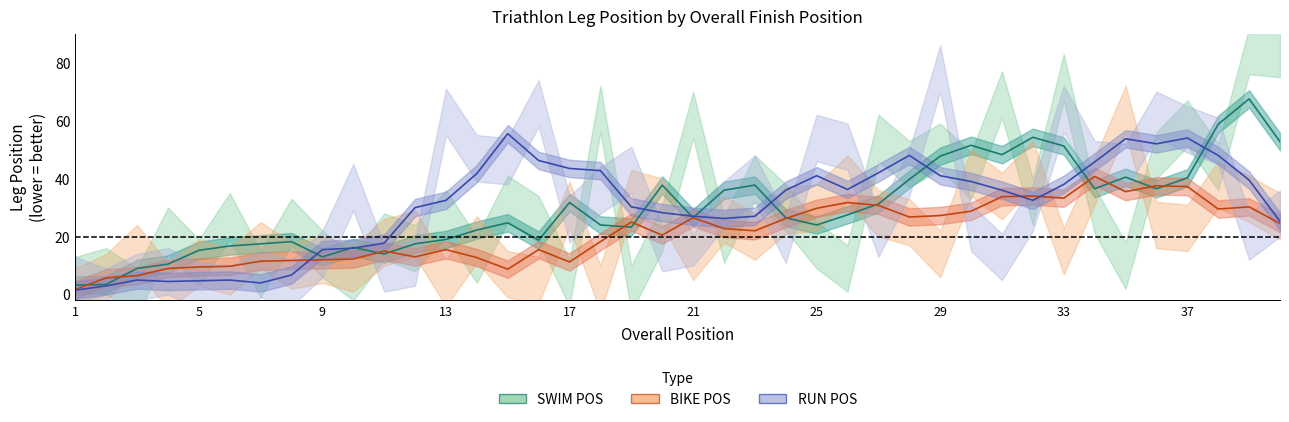

What is the difference between the maximum and minimum values in the RUN POS series?

54.0